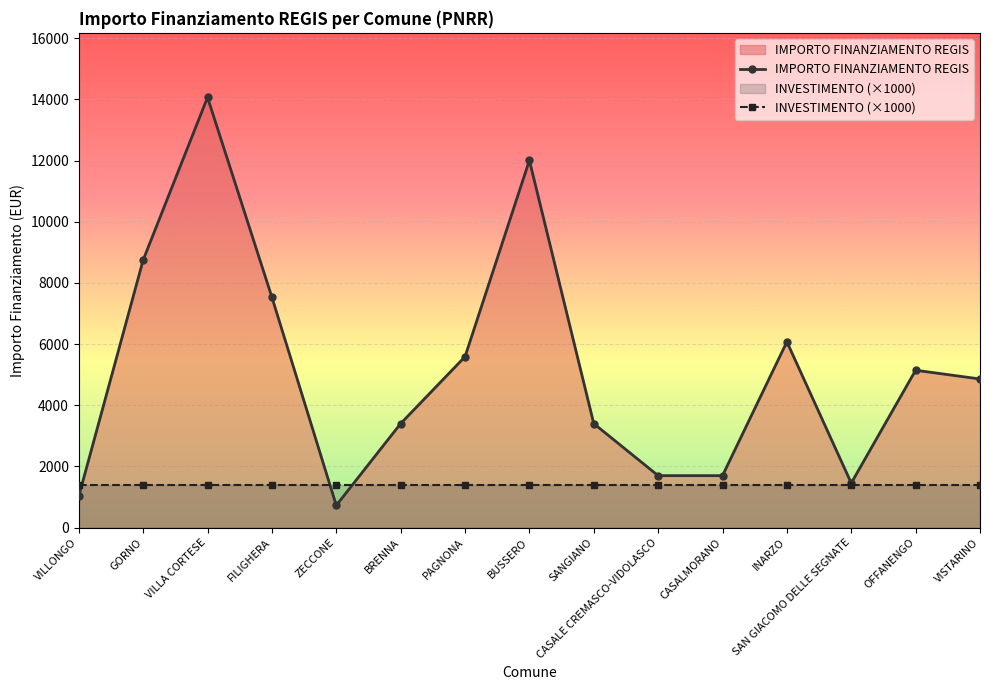

What is the difference between the maximum and minimum values in the IMPORTO FINANZIAMENTO REGIS series?

13334